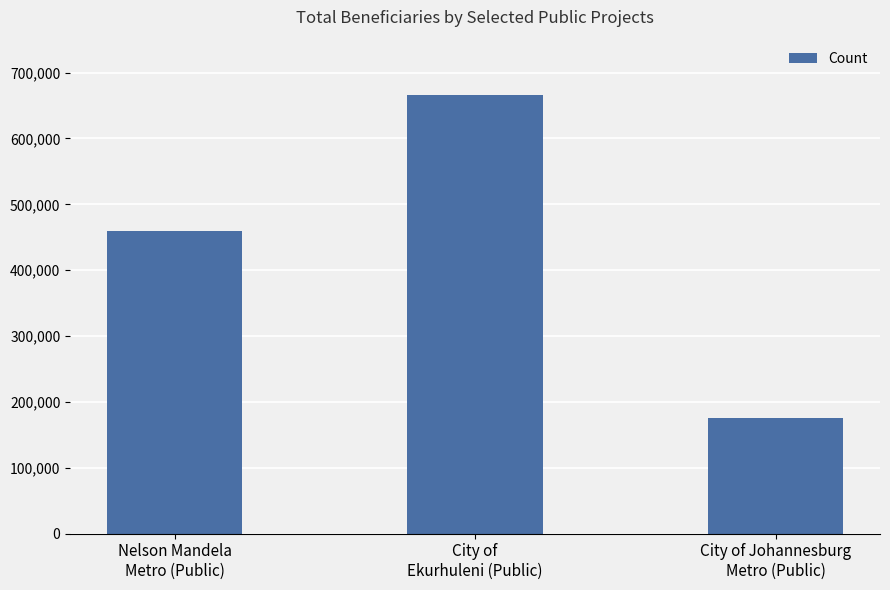

The value at City of
Ekurhuleni (Public) is 869573. True or false?

False